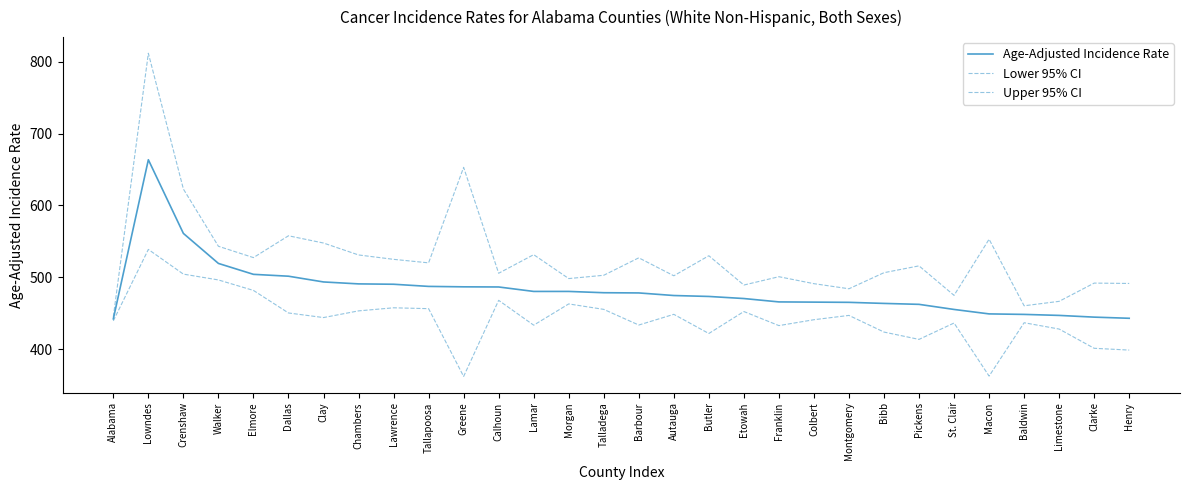

Rank the series by their maximum value, from highest to lowest.

Upper 95% CI, Age-Adjusted Incidence Rate, Lower 95% CI